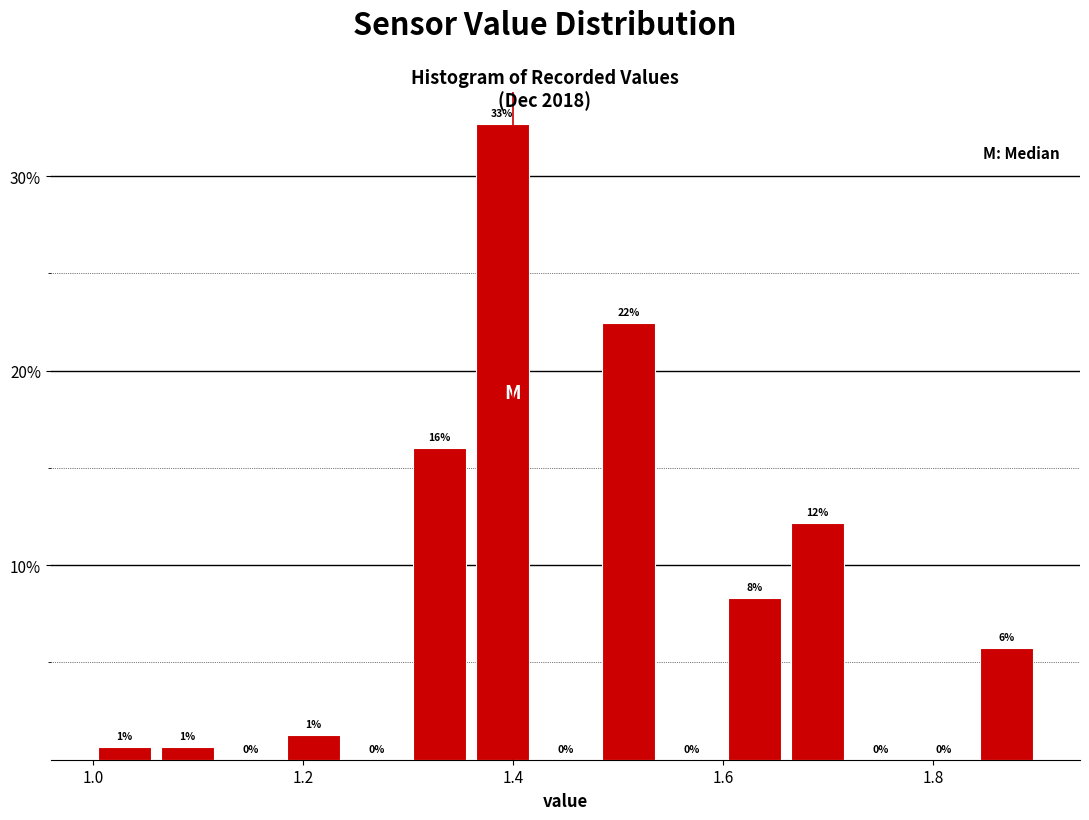

Read against the x-axis, roughly where is the centre of the tallest bar?

1.40